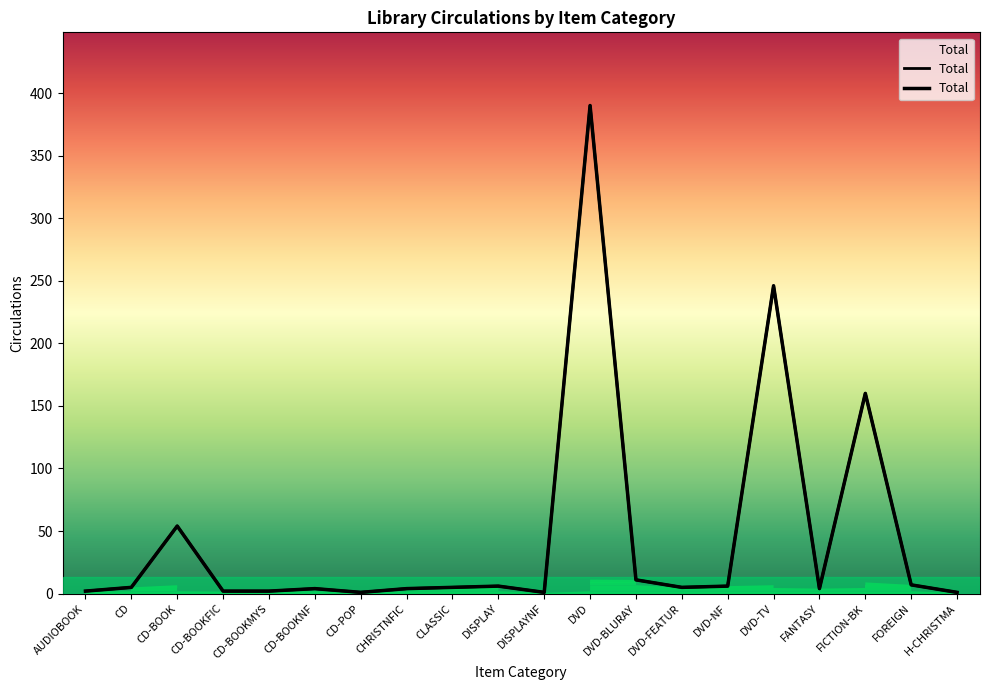

What position from the right is DISPLAY?

11